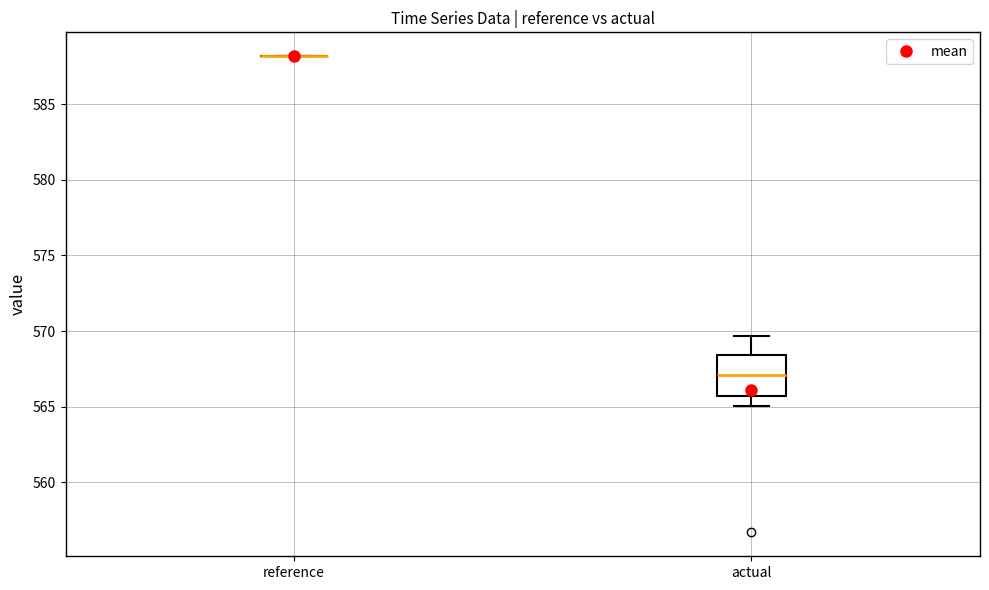

Where does the lower whisker of the box for actual end on the y-axis? The values are not printed on the chart, so give them approximately, as read against the axis.

565.0